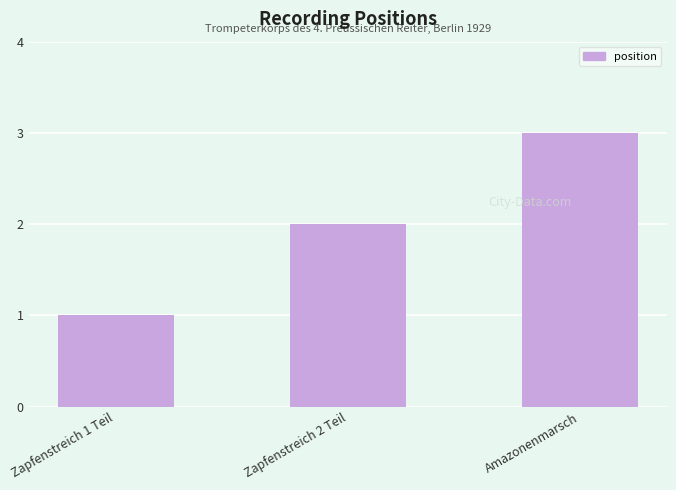

Reading left to right, extract all data points from this chart.

Zapfenstreich 1 Teil=1	Zapfenstreich 2 Teil=2	Amazonenmarsch=3